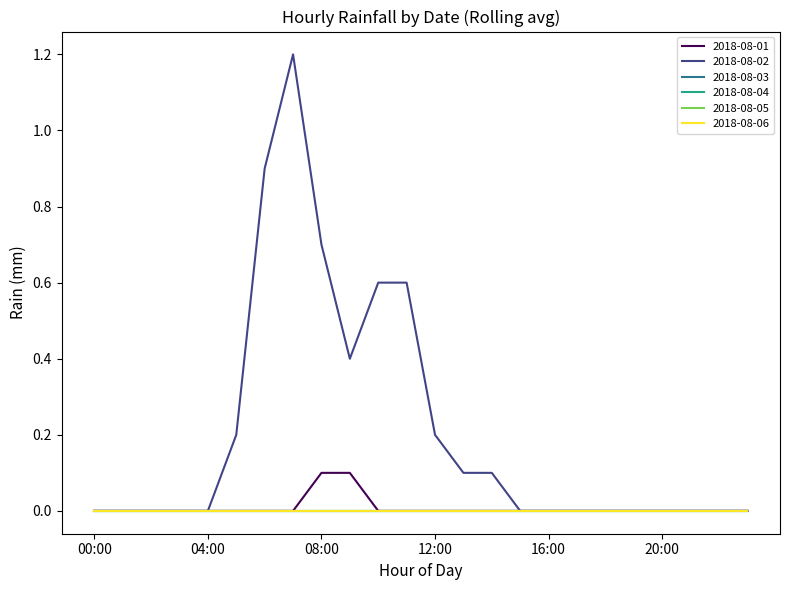

Does the chart display data point markers on the line(s)?

No